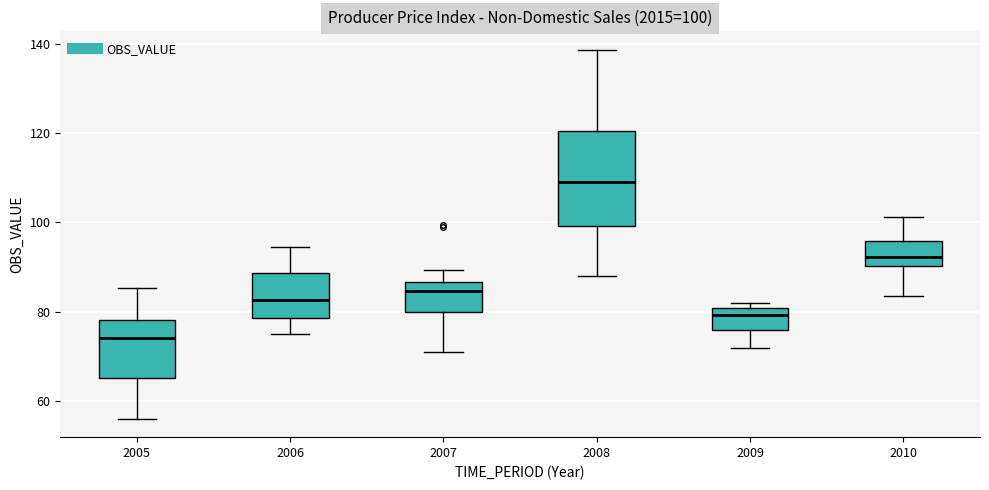

Which box is the tallest, from its lower edge to its upper edge?

2008